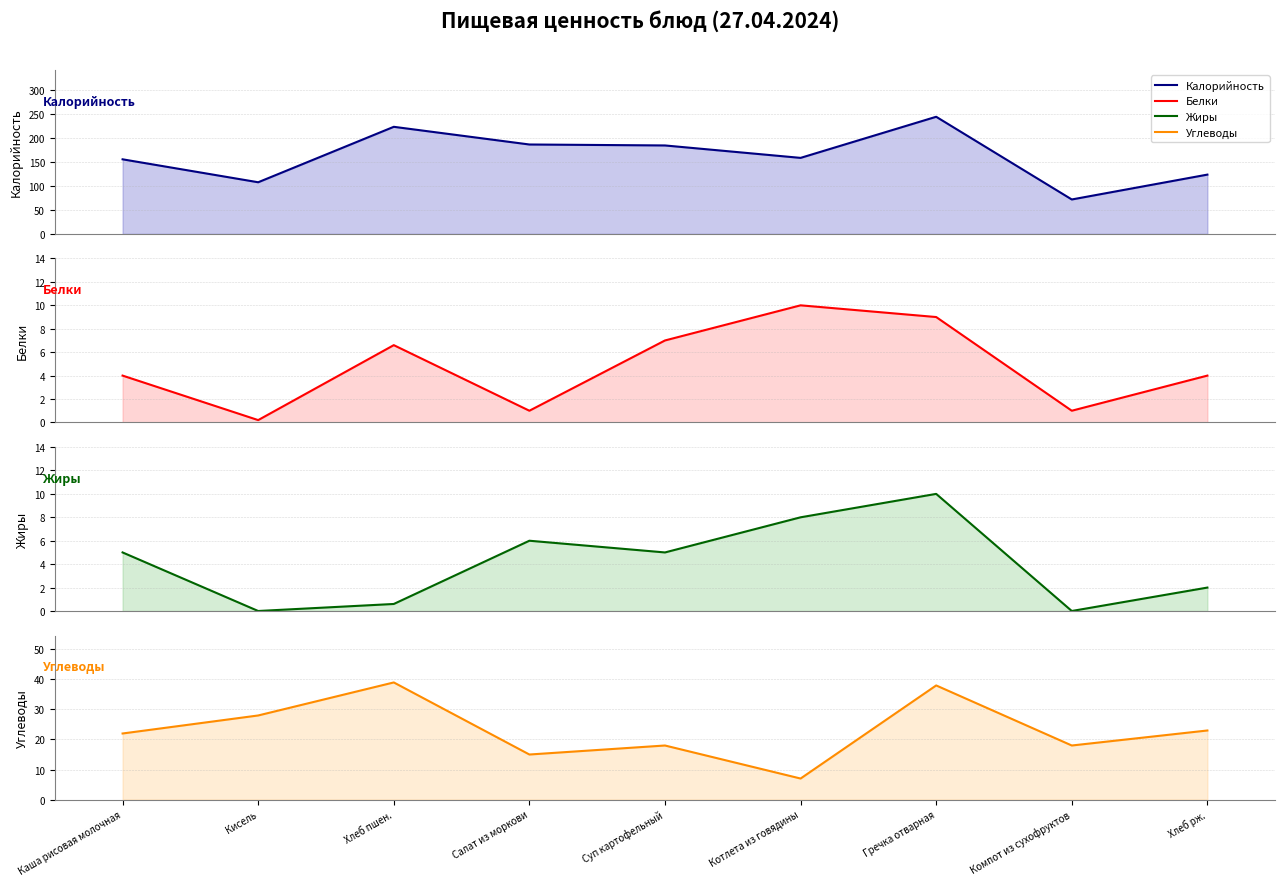

Does the chart have visible grid lines?

Yes